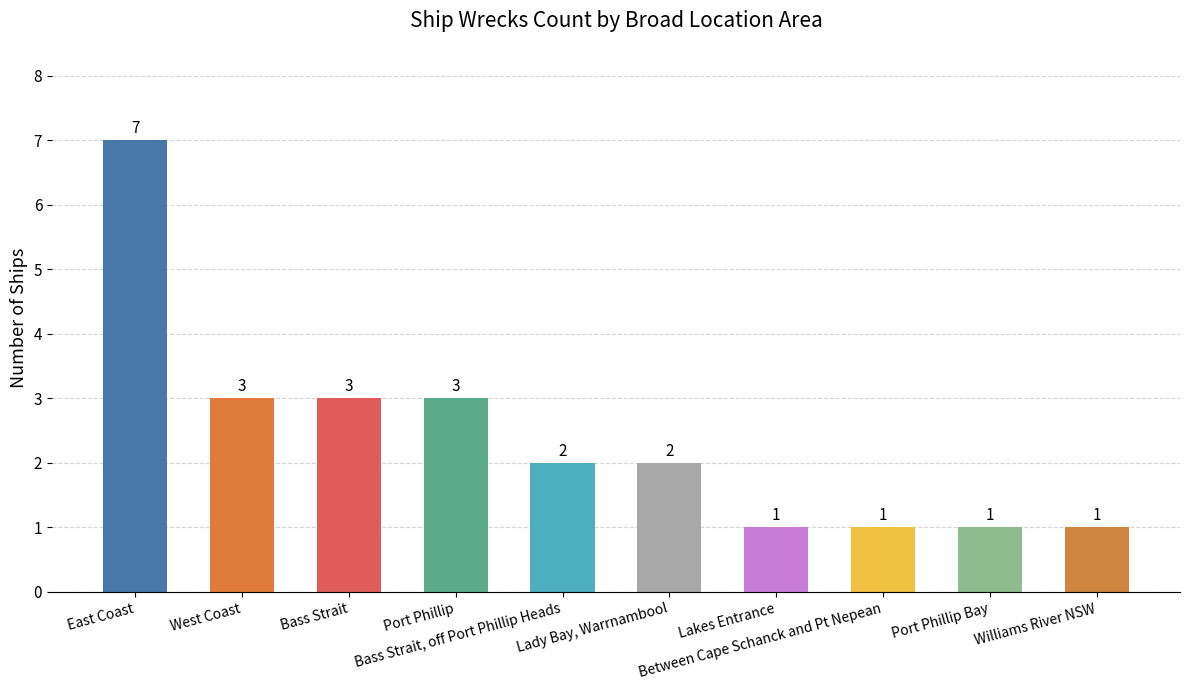

What is the value of the 10th bar from the left?

1